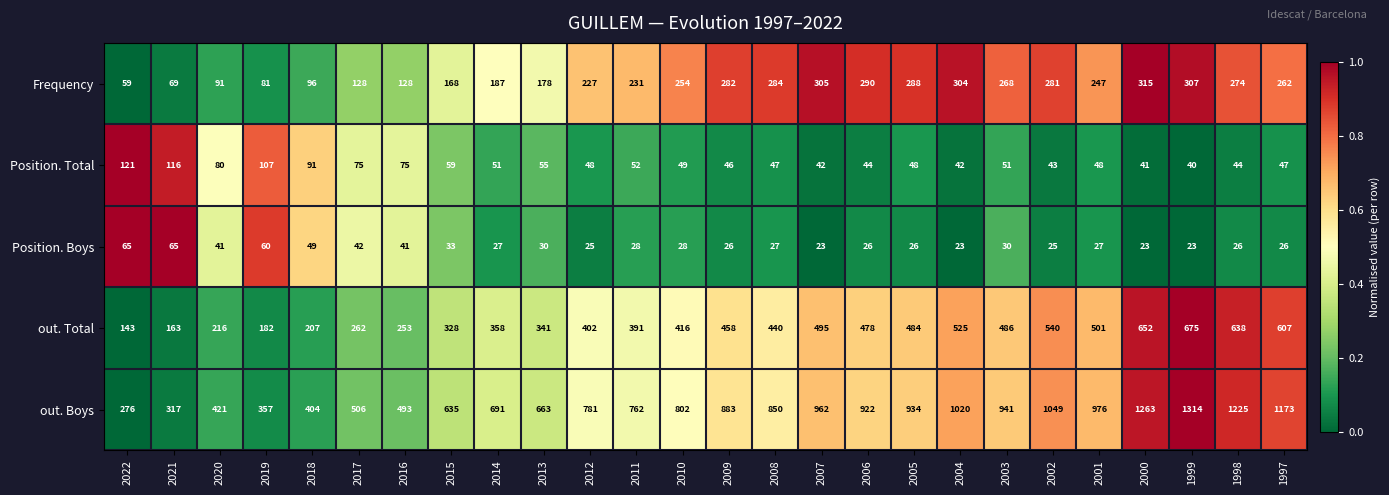

What is the difference between the maximum and minimum values in the out. Total series?

532